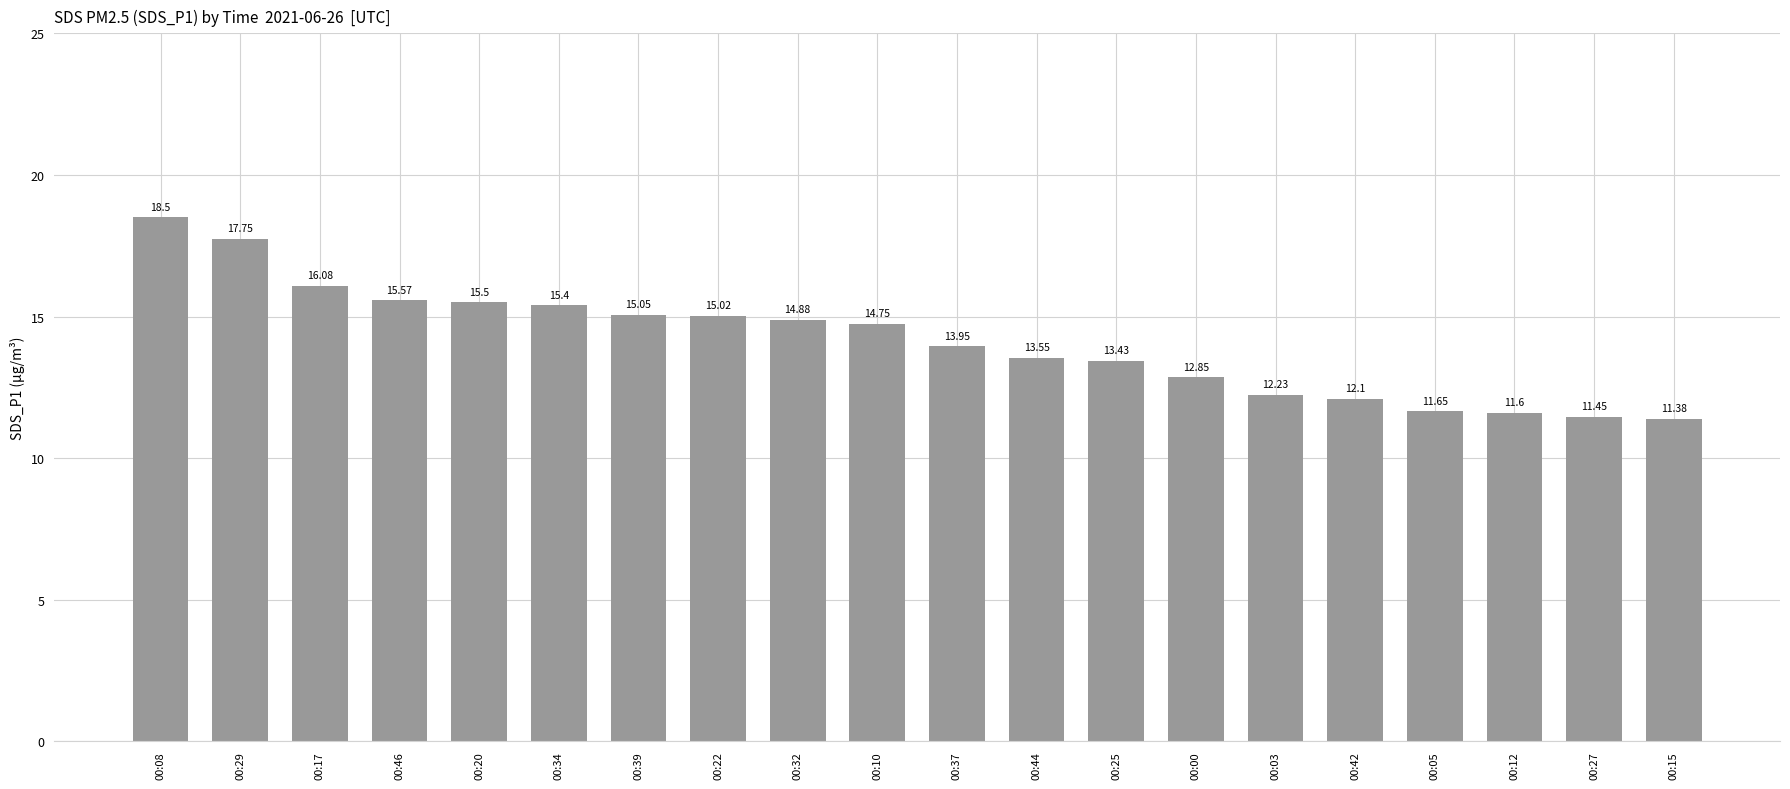

Rank the categories by value from highest to lowest.

00:08, 00:29, 00:17, 00:46, 00:20, 00:34, 00:39, 00:22, 00:32, 00:10, 00:37, 00:44, 00:25, 00:00, 00:03, 00:42, 00:05, 00:12, 00:27, 00:15